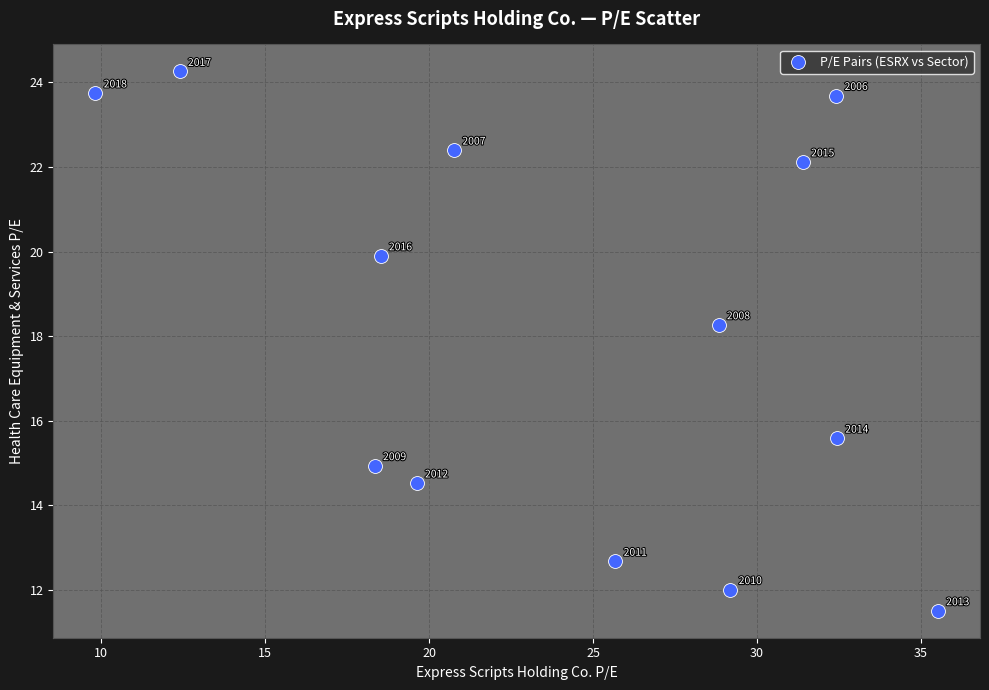

What is the range of X values (max minus min)?

25.7